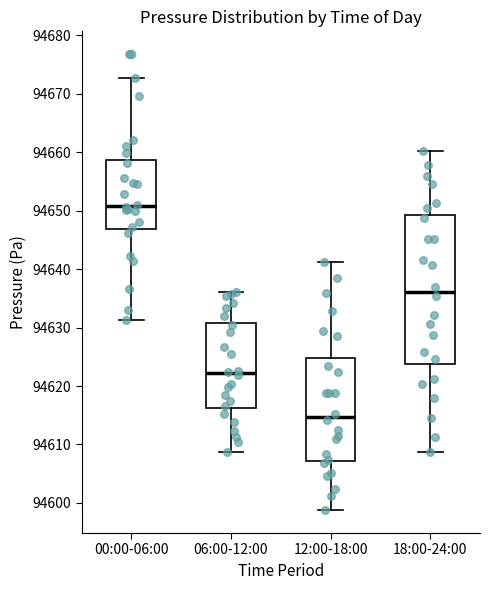

Which box's median line is the highest?

00:00-06:00